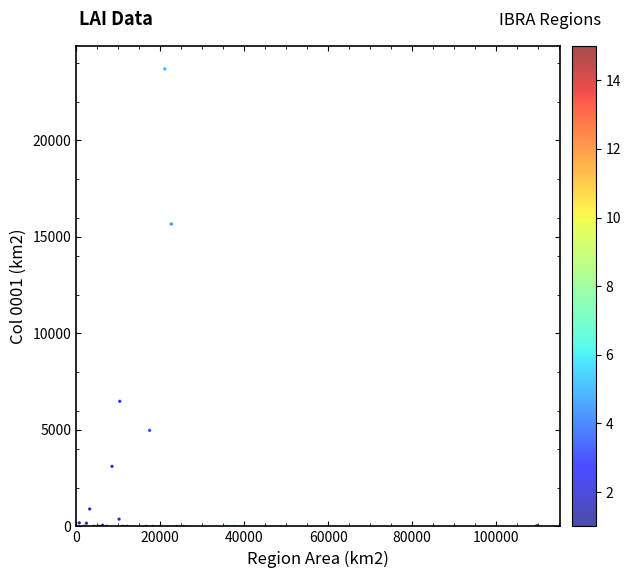

What Y value in the scatter plot is closest to 11855?

15671.0